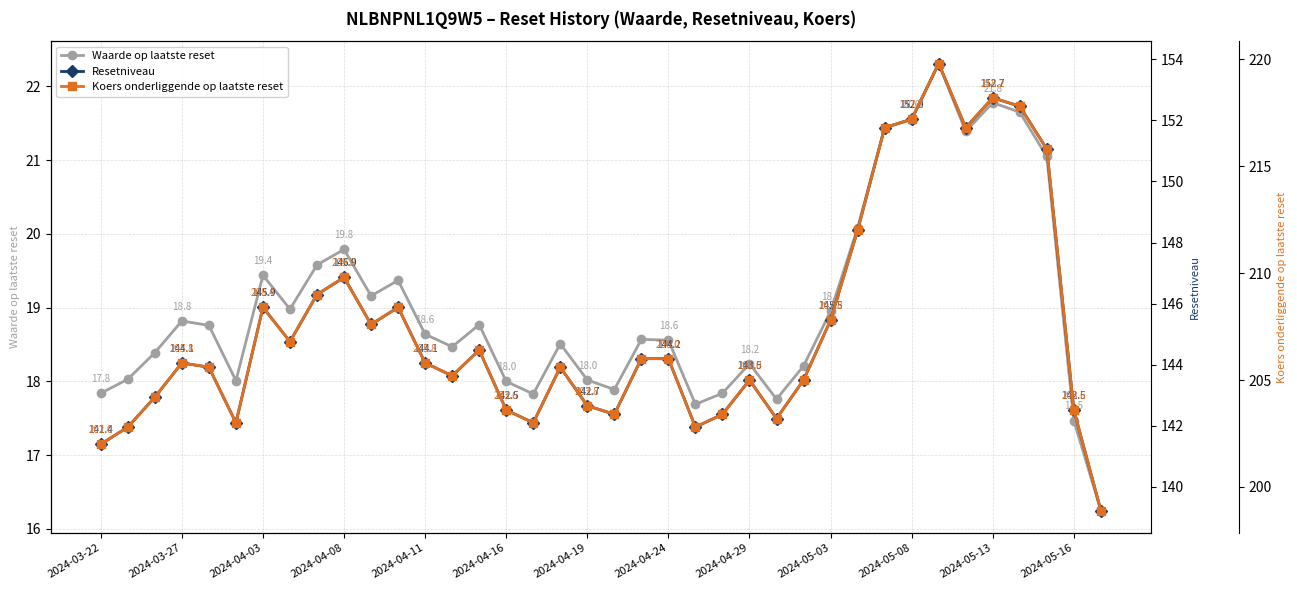

True or false: Resetniveau and Koers onderliggende op laatste reset intersect in this chart.

False